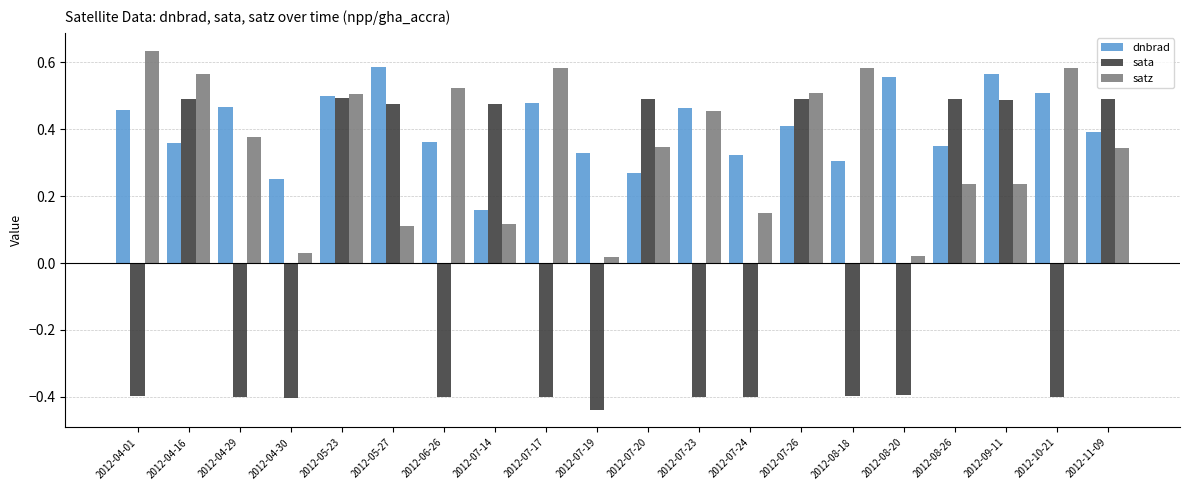

At how many categories does at least one series exceed 0?

20